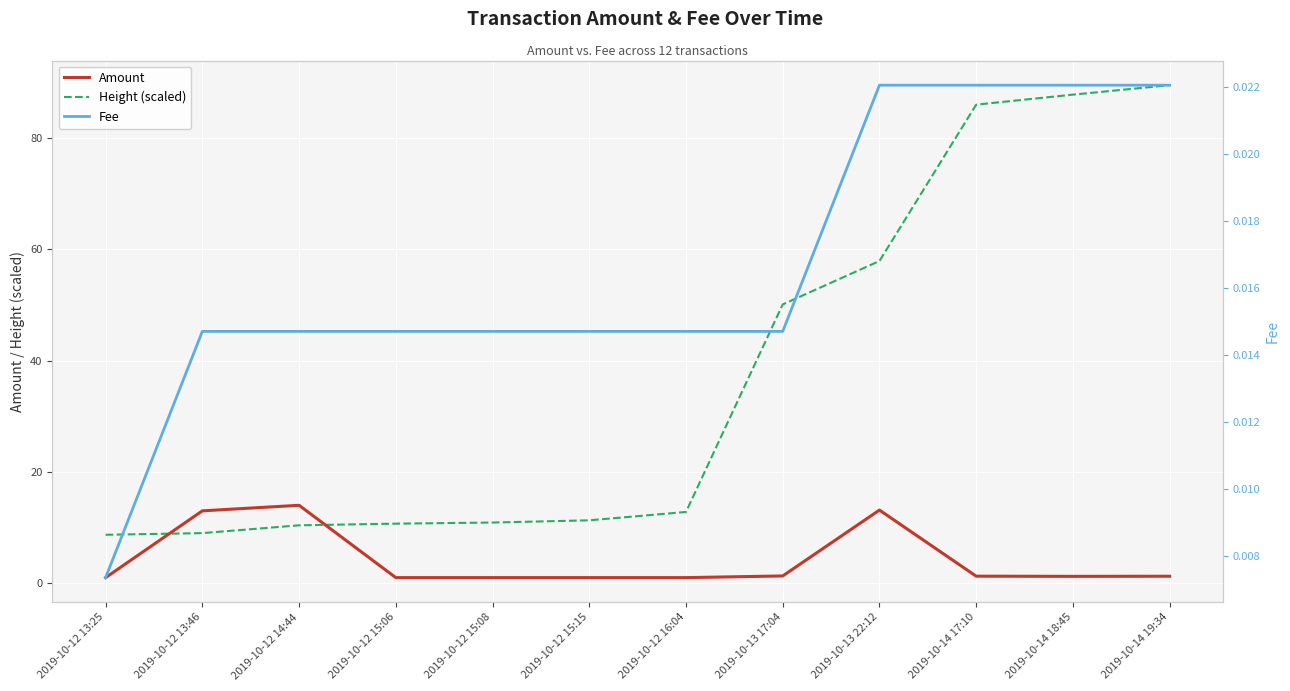

Where is Fee nearest to the value 0?

2019-10-12 13:25